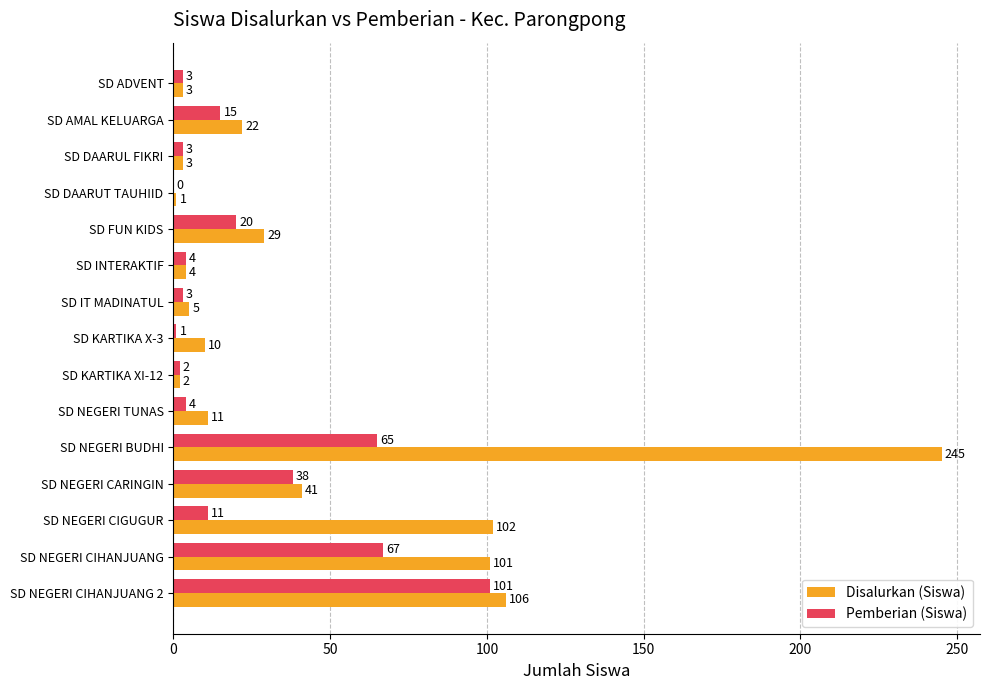

What is the sum of the Disalurkan (Siswa) values at SD NEGERI CARINGIN and SD IT MADINATUL?

46